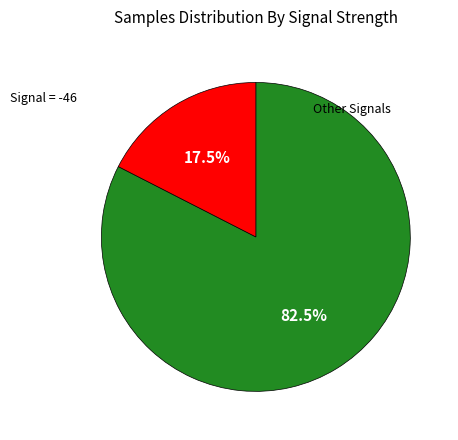

Count the number of slices in the pie.

2